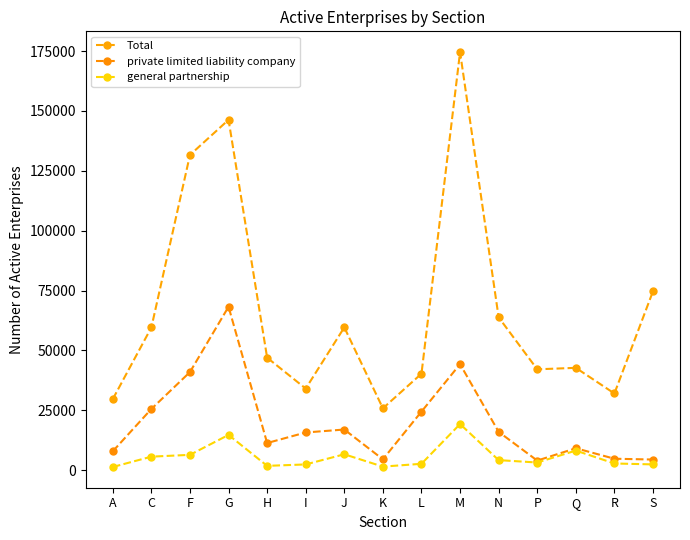

The private limited liability company series shows 37726 at L. True or false?

False